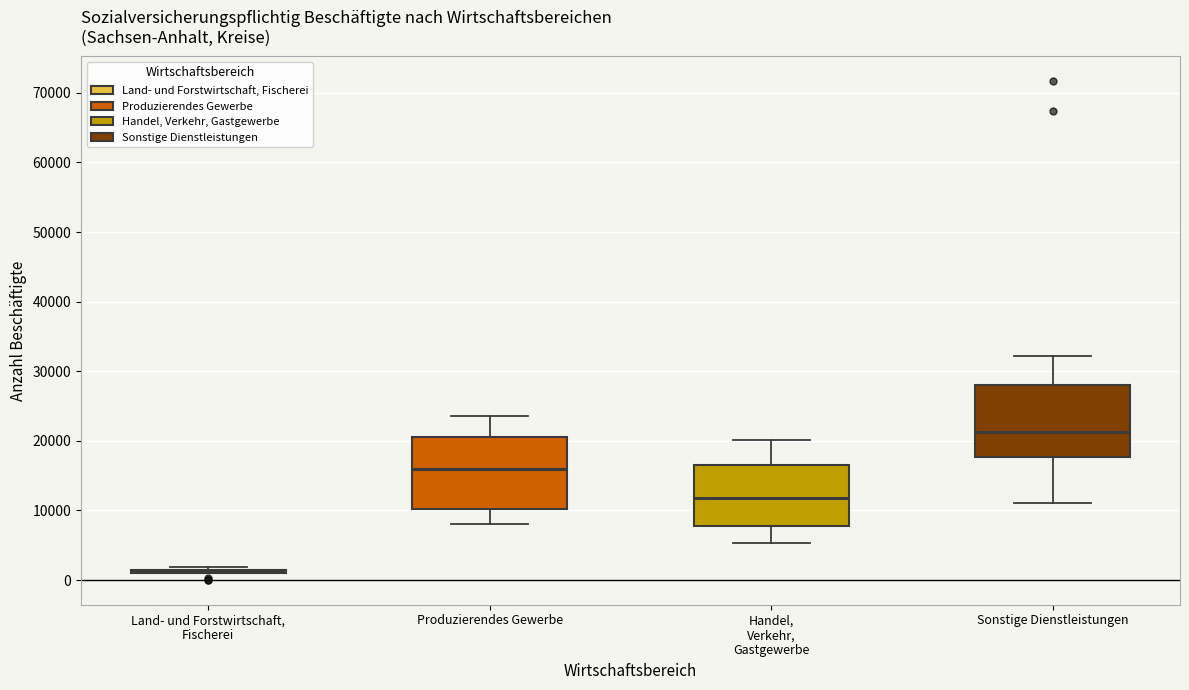

Reading left to right, transcribe this box plot: for each box, give where its median line is, the range the box spans, and where its two whiskers end, as read against the y-axis. The values are not printed on the chart, so give them approximately, as read against the axis.

Land- und Forstwirtschaft, Fischerei: box collapsed to a line at 1000, whiskers 1000 to 2000
Produzierendes Gewerbe: median 16000, box 10000 to 21000, whiskers 8000 to 24000
Handel, Verkehr, Gastgewerbe: median 12000, box 8000 to 17000, whiskers 5000 to 20000
Sonstige Dienstleistungen: median 21000, box 18000 to 28000, whiskers 11000 to 32000